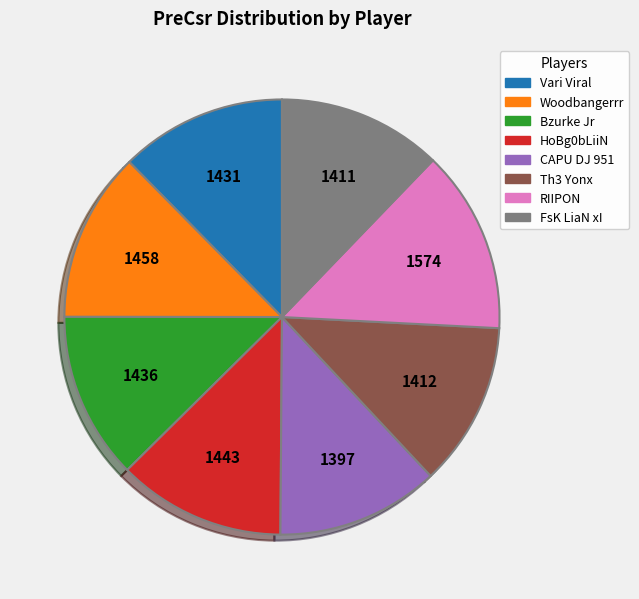

Does RIIPON account for over 50% of the chart?

No